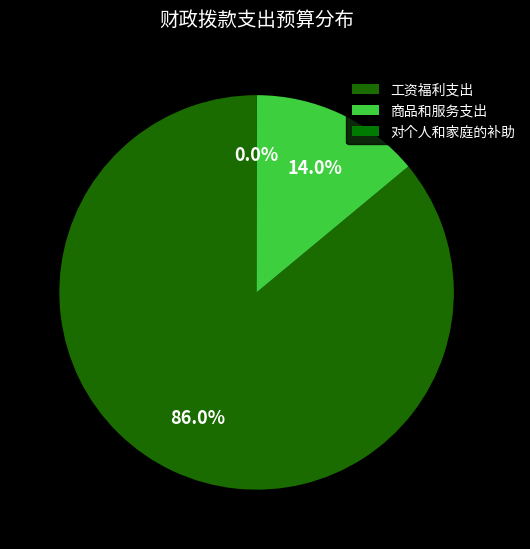

To the nearest percent, what percentage of the pie is 工资福利支出?

86%